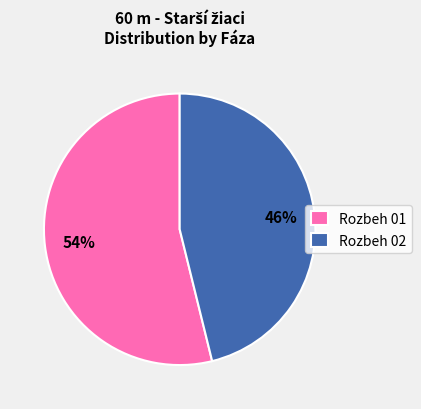

To the nearest percent, what portion does Rozbeh 02 represent?

46%